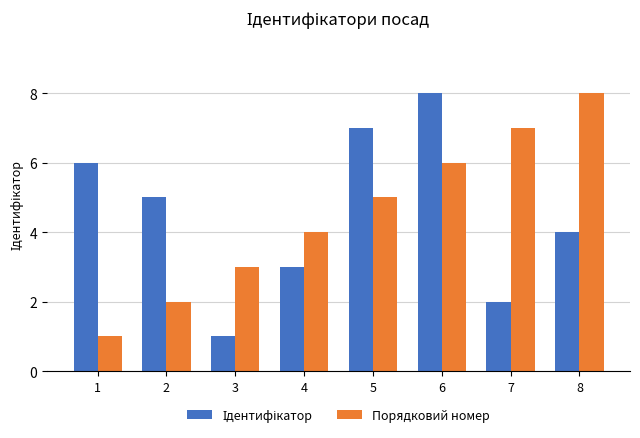

Between 1 and 8, which series saw the biggest shift?

Порядковий номер